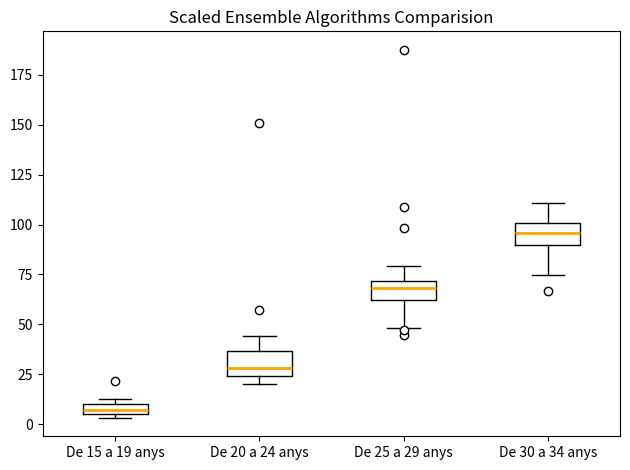

Where is the upper edge of the box for De 15 a 19 anys on the y-axis? The values are not printed on the chart, so give them approximately, as read against the axis.

10